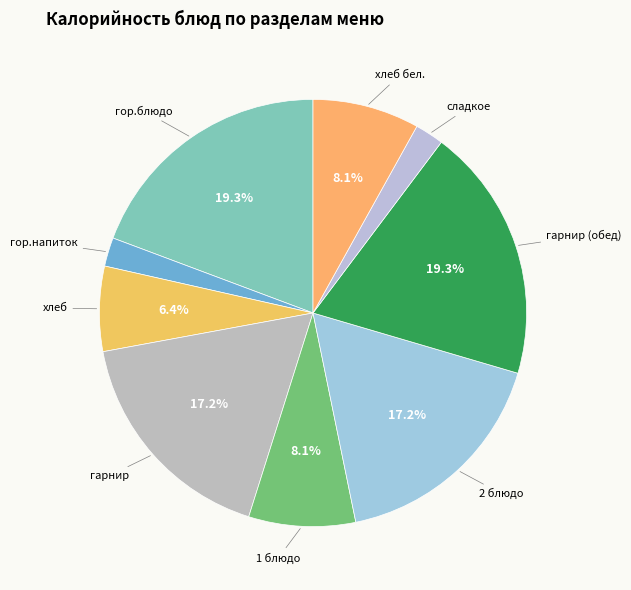

To the nearest percent, what is the difference between the largest and smallest slice percentages?

17%